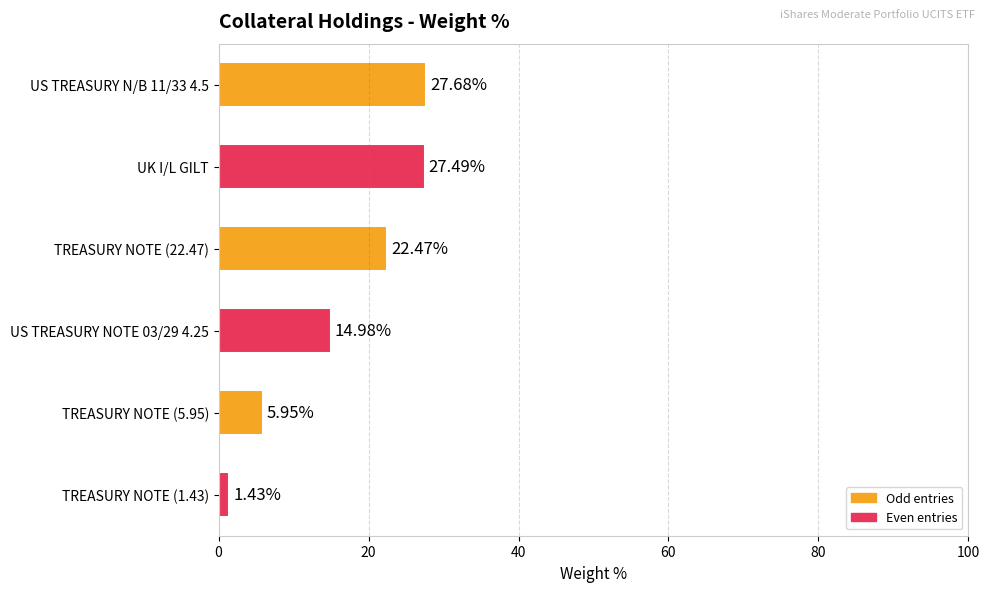

List the labels in order of value, largest first.

US TREASURY N/B 11/33 4.5, UK I/L GILT, TREASURY NOTE (22.47), US TREASURY NOTE 03/29 4.25, TREASURY NOTE (5.95), TREASURY NOTE (1.43)